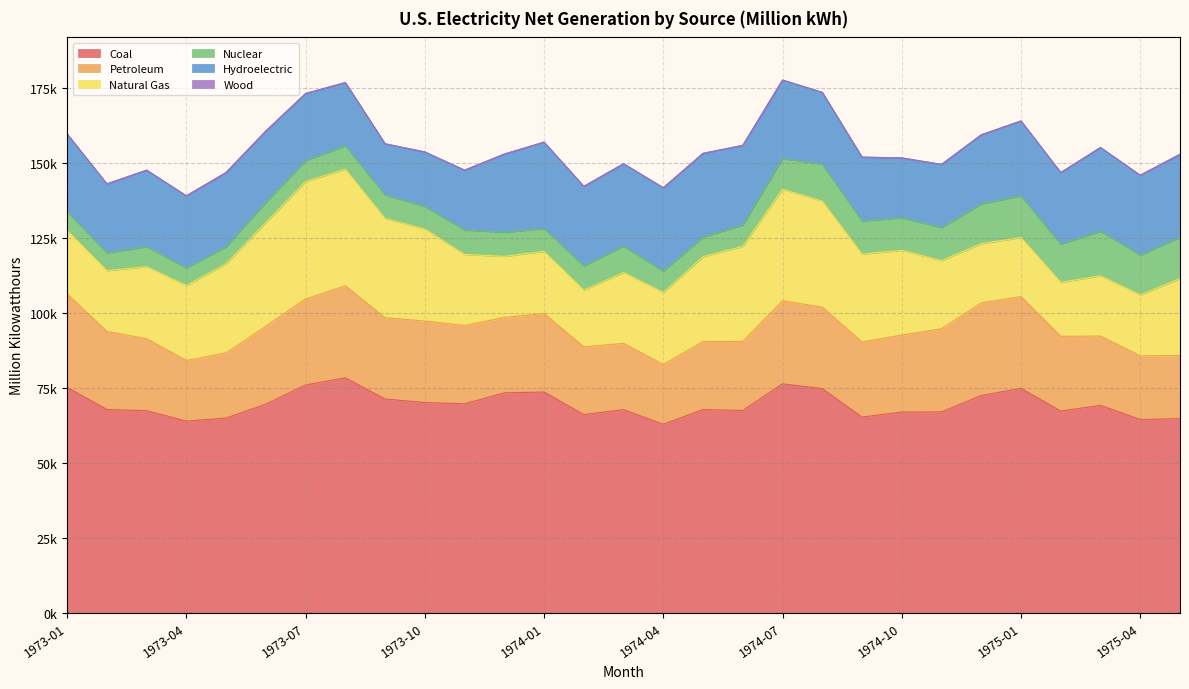

What is the value of the Nuclear point at the 14th from the left?

8115.5